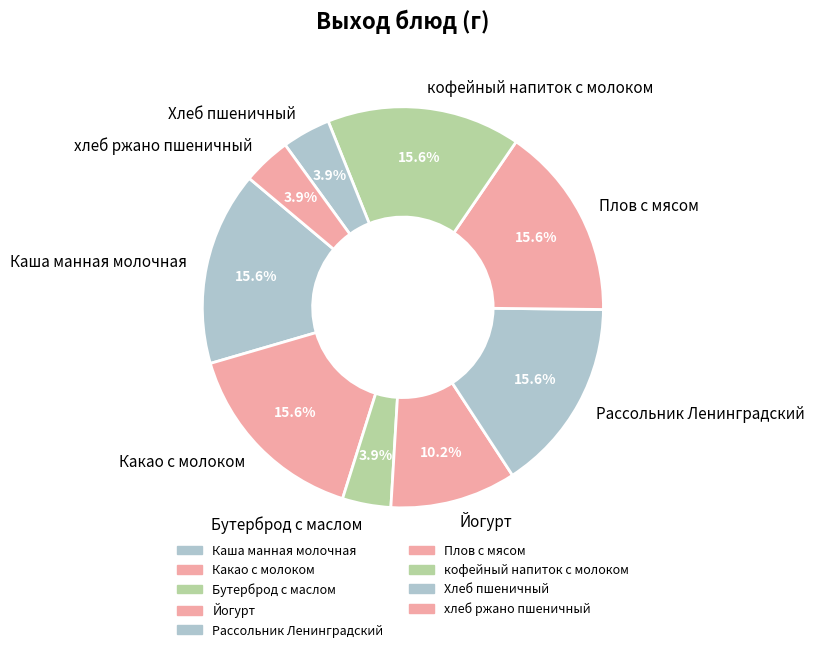

To the nearest percent, what is the average slice percentage?

11%